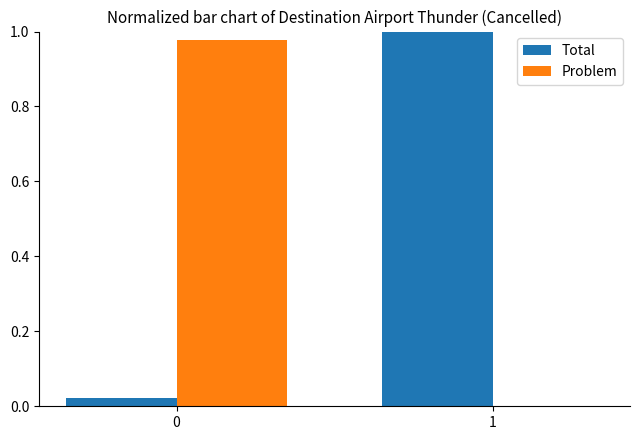

True or false: Total has a value of 0.0 at 0.

True